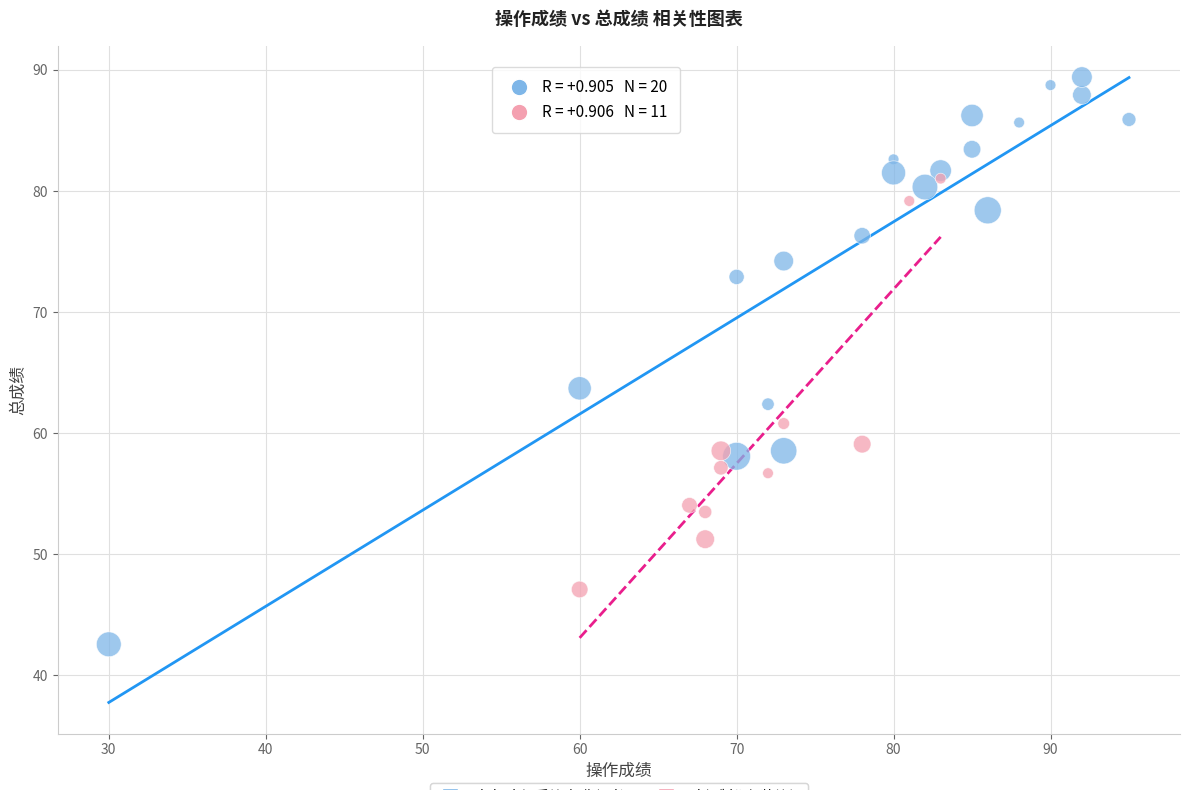

Which series contains the lowest Y value?

文字/电视采编/摄像记者